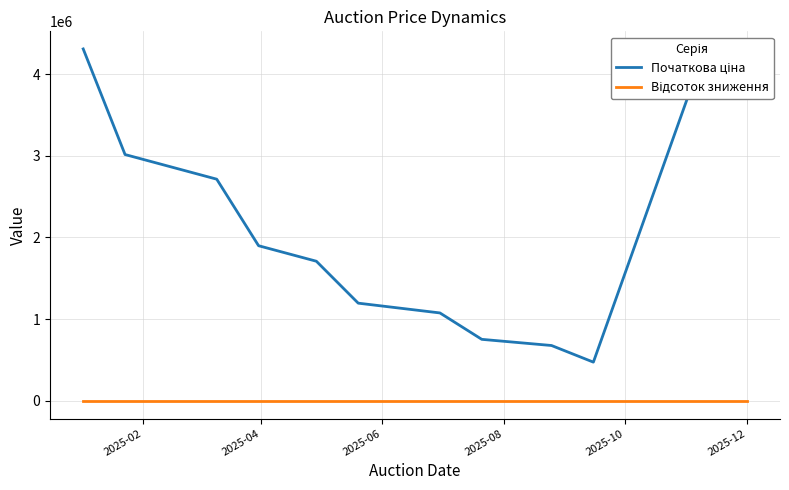

What is the difference between the second highest and second lowest values in the Відсоток зниження series?

0.8